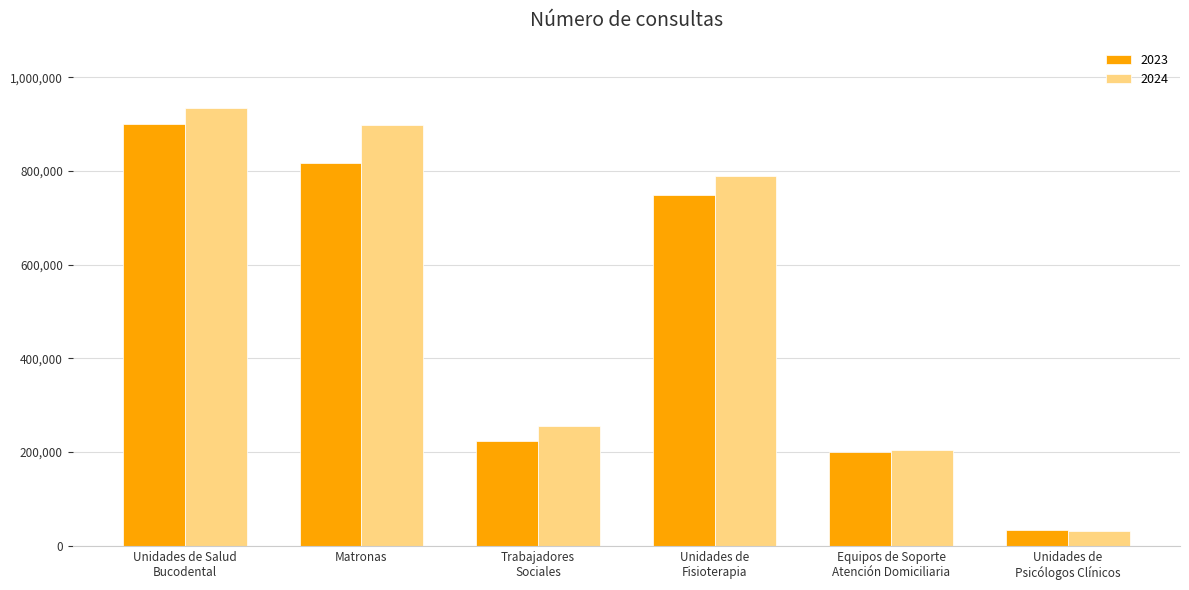

Reading right to left, transcribe all the data shown in this chart.

2023: 33459	200886	748727	223638	817347	901139
2024: 31722	205118	788533	255885	899436	934068